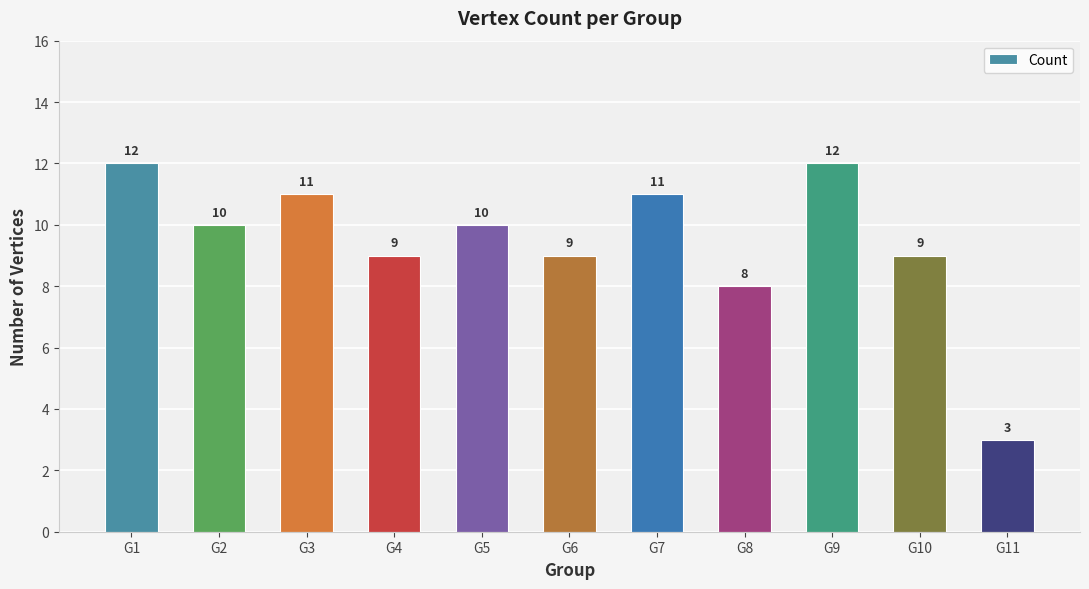

Reading left to right, what are all the values shown in this chart?

G1=12	G2=10	G3=11	G4=9	G5=10	G6=9	G7=11	G8=8	G9=12	G10=9	G11=3